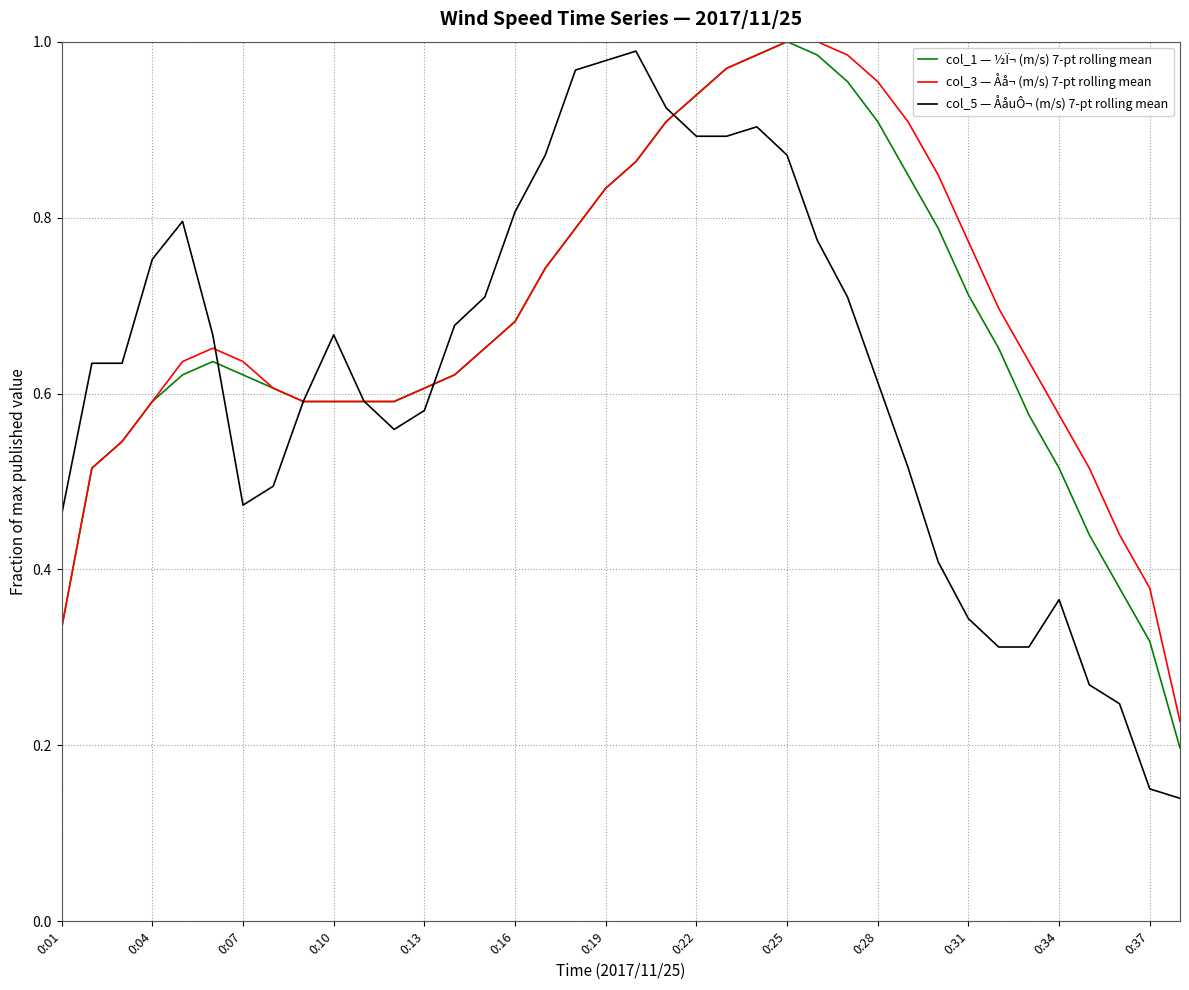

Which series has the largest range (max minus min)?

col_5 — ÅåuÔ¬ (m/s) 7-pt rolling mean